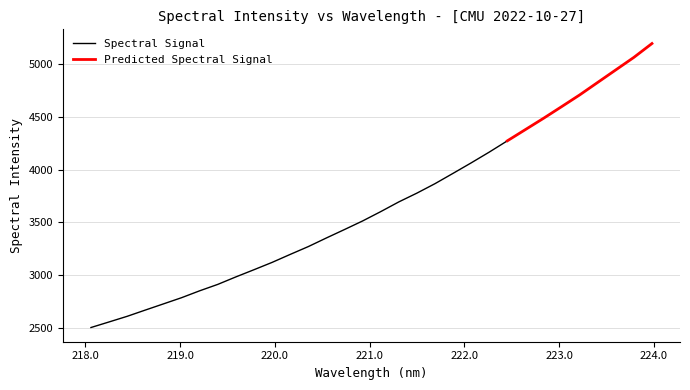

List the labels in order of value, largest first.

223.9802, 223.7895, 223.5987, 223.408, 223.2172, 223.0264, 222.8355, 222.6447, 222.4538, 222.263, 222.0721, 221.8812, 221.6902, 221.4993, 221.3083, 221.1174, 220.9264, 220.7354, 220.5444, 220.3533, 220.1623, 219.9712, 219.7801, 219.589, 219.3979, 219.2067, 219.0156, 218.8244, 218.6332, 218.442, 218.2508, 218.0596